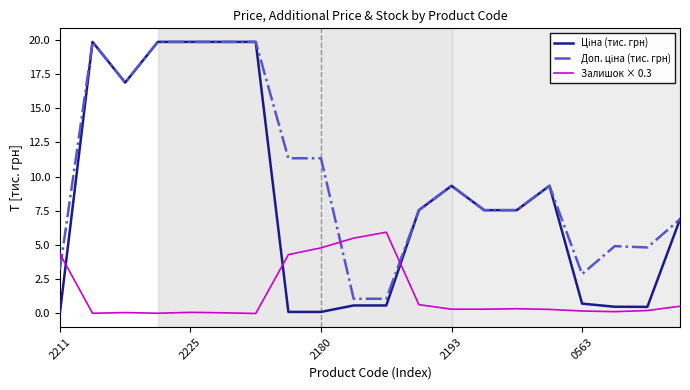

True or false: Залишок × 0.3 has a value of 0.1 at 2225.

True